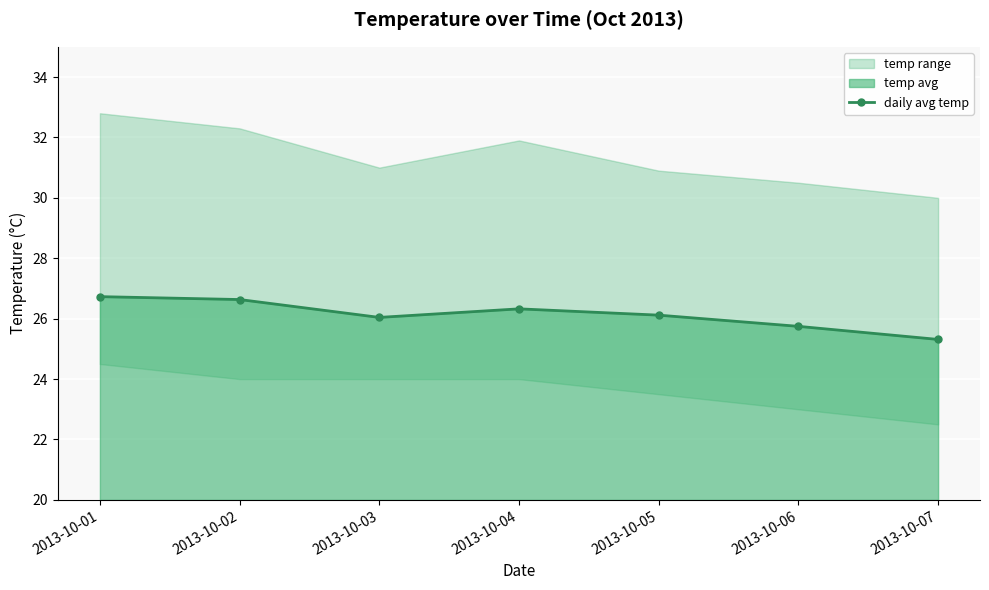

What is the sum of all values?

182.9